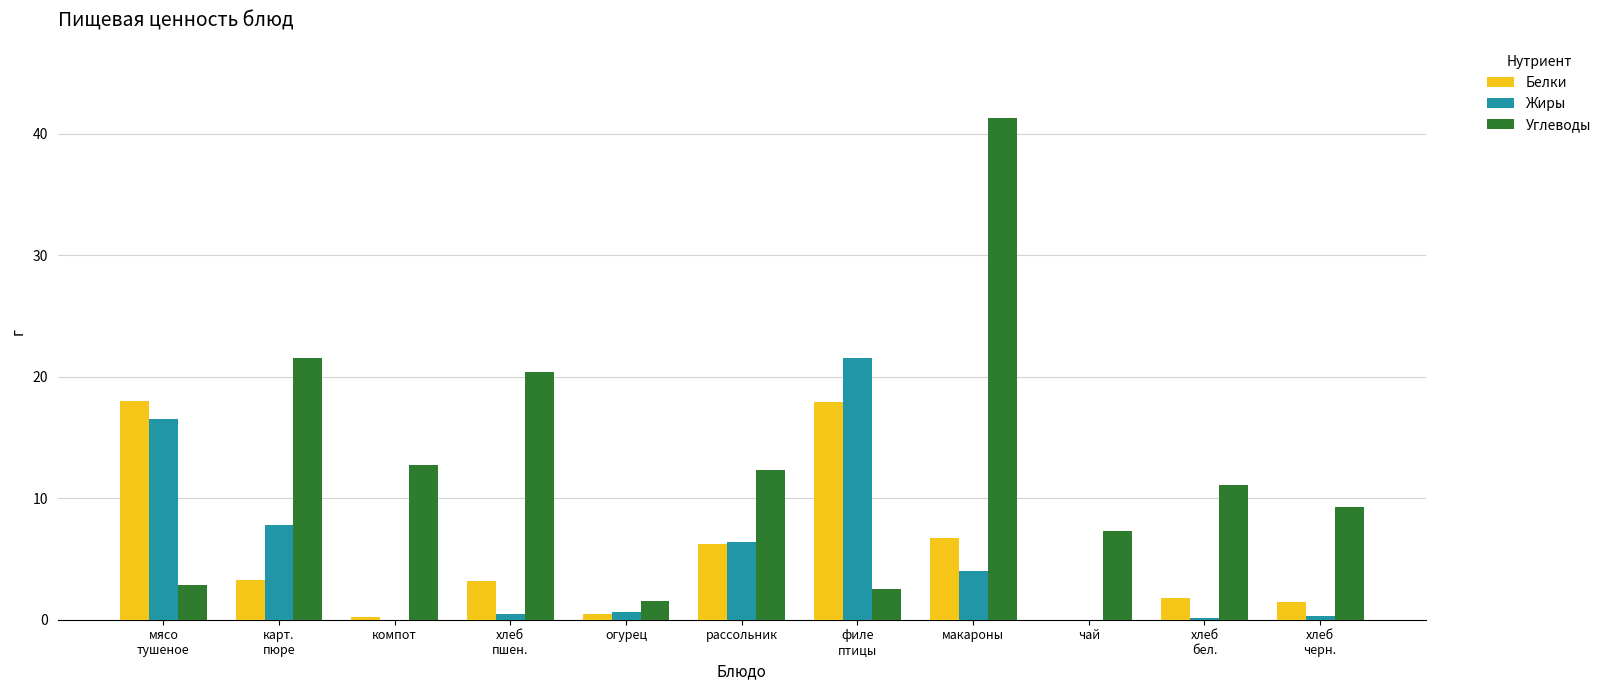

How many data points does each series have?

11